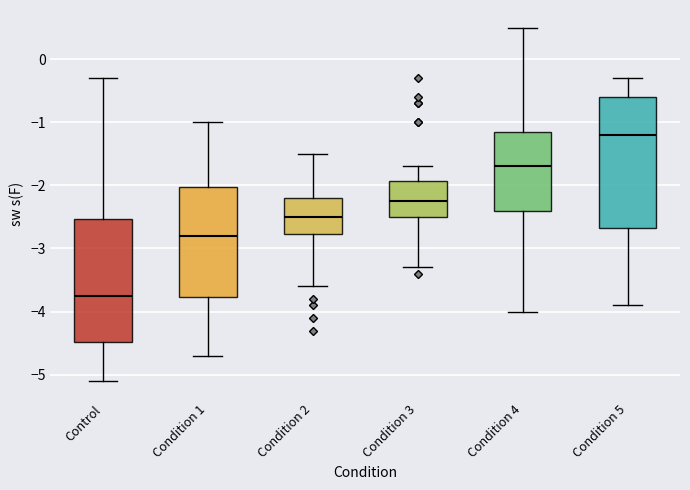

Which box is the tallest, from its lower edge to its upper edge?

Condition 5